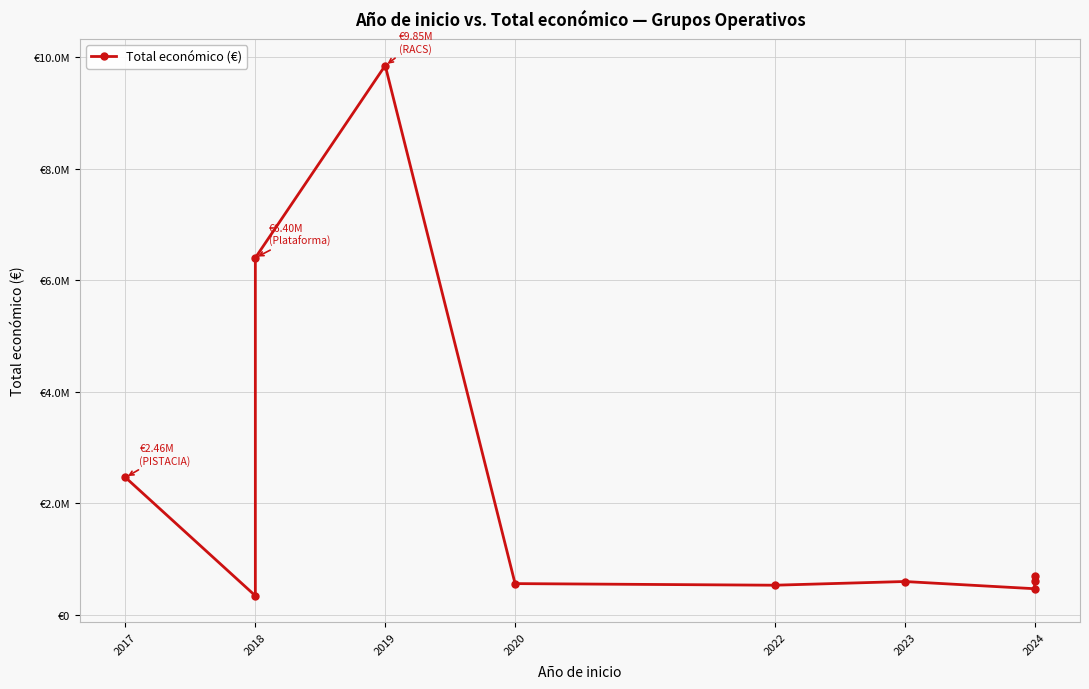

Between 2024 and 2018, which is larger?

2024